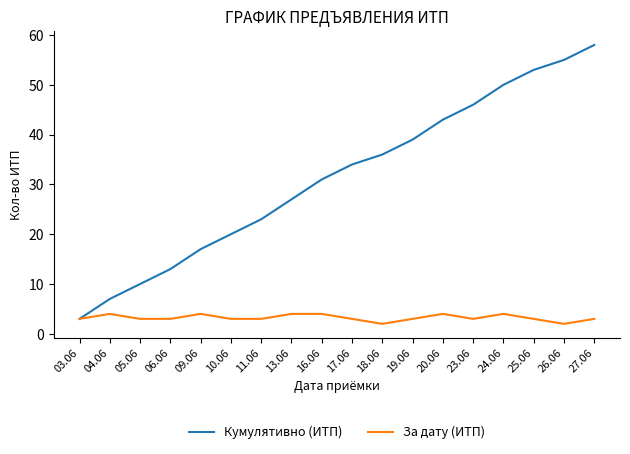

Which category has the highest value in the Кумулятивно (ИТП) series?

27.06